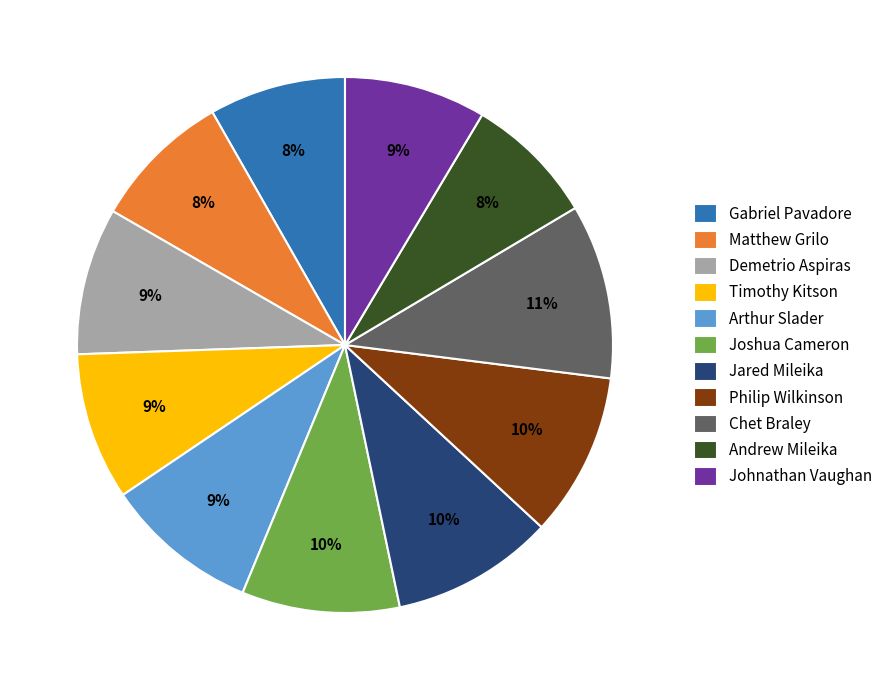

Is it true that Gabriel Pavadore is 8% of the pie?

True